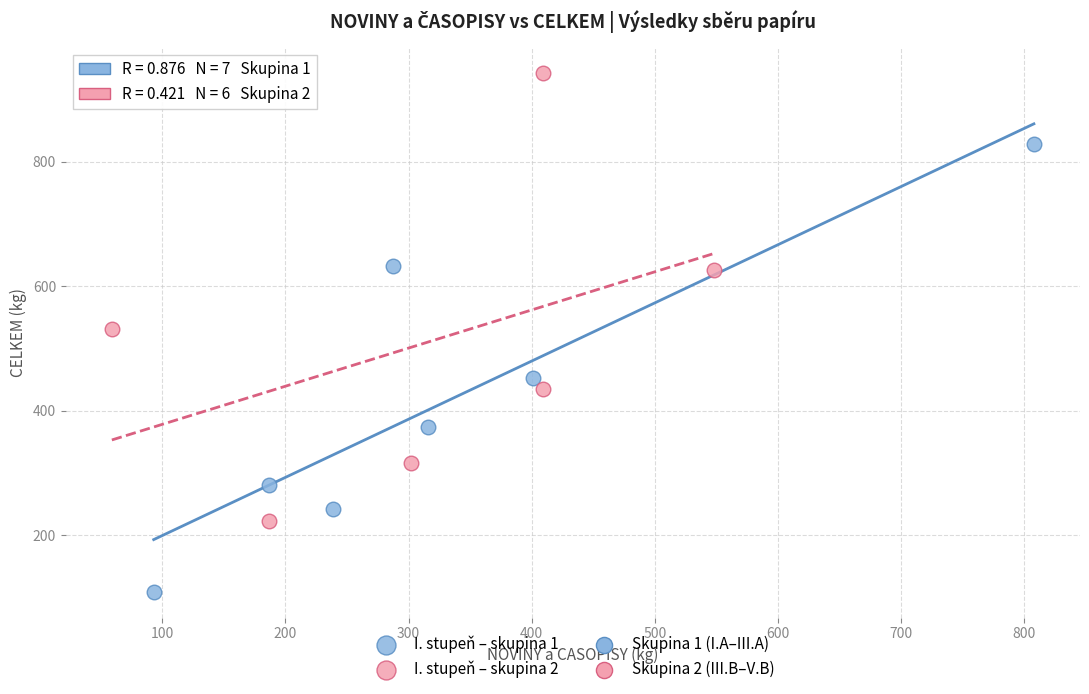

Which series reaches the minimum Y coordinate?

I. stupeň – skupina 1